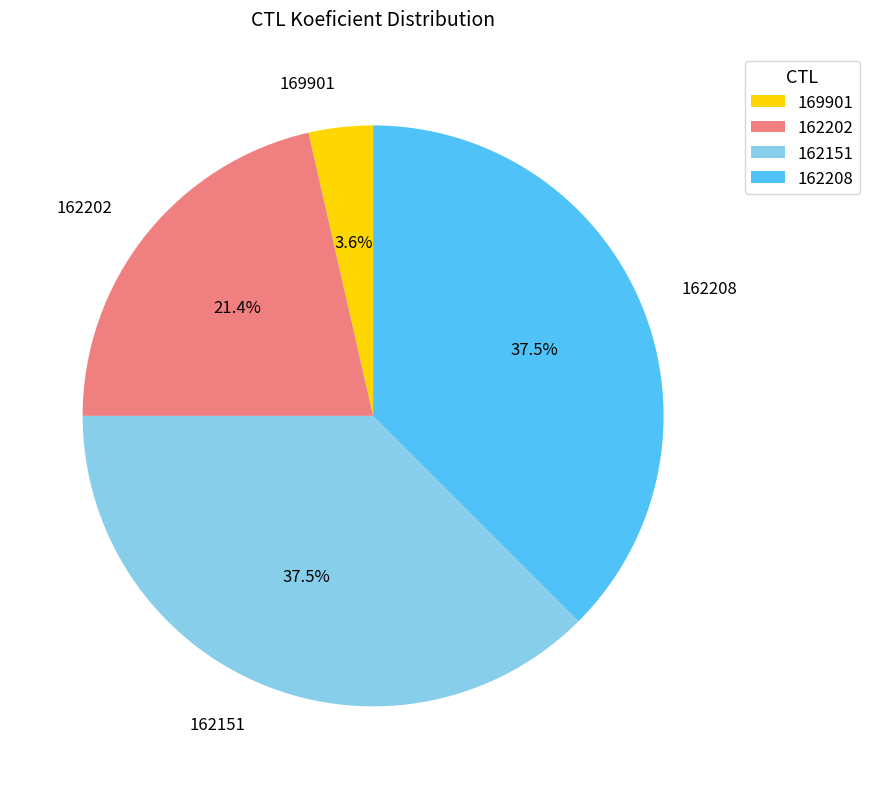

To the nearest percent, what is the difference between the 162151 and 162202 slice percentages?

16%